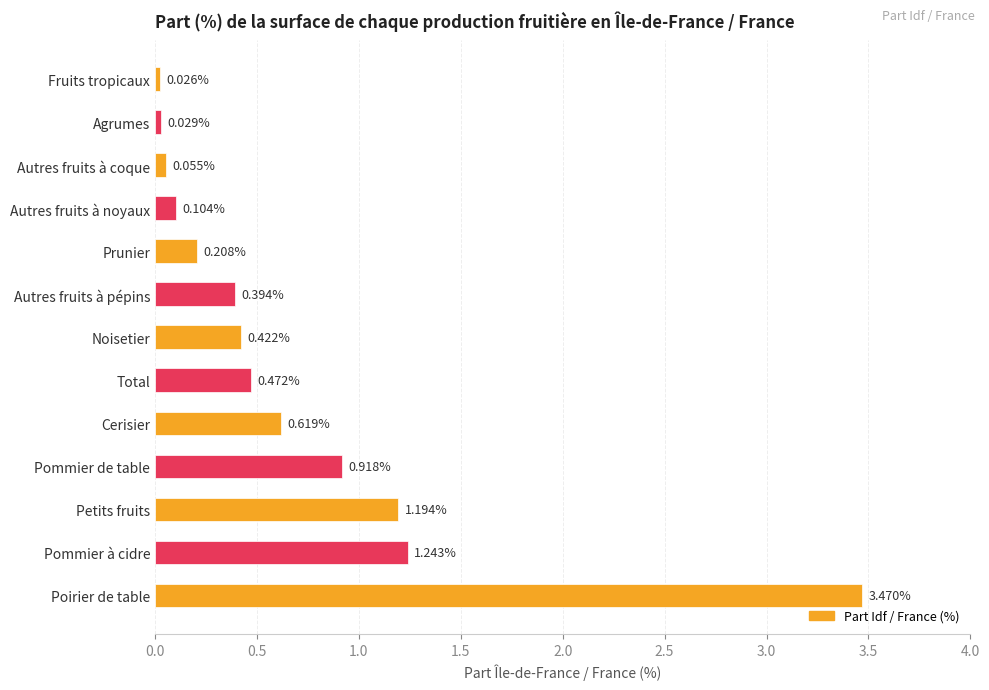

Rank the categories by value from lowest to highest.

Fruits tropicaux, Agrumes, Autres fruits à coque, Autres fruits à noyaux, Prunier, Autres fruits à pépins, Noisetier, Total, Cerisier, Pommier de table, Petits fruits, Pommier à cidre, Poirier de table